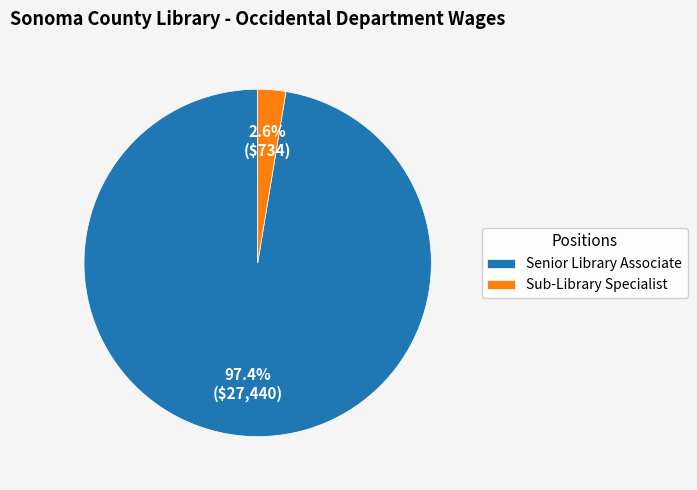

Between Senior Library Associate and Sub-Library Specialist, which is larger?

Senior Library Associate